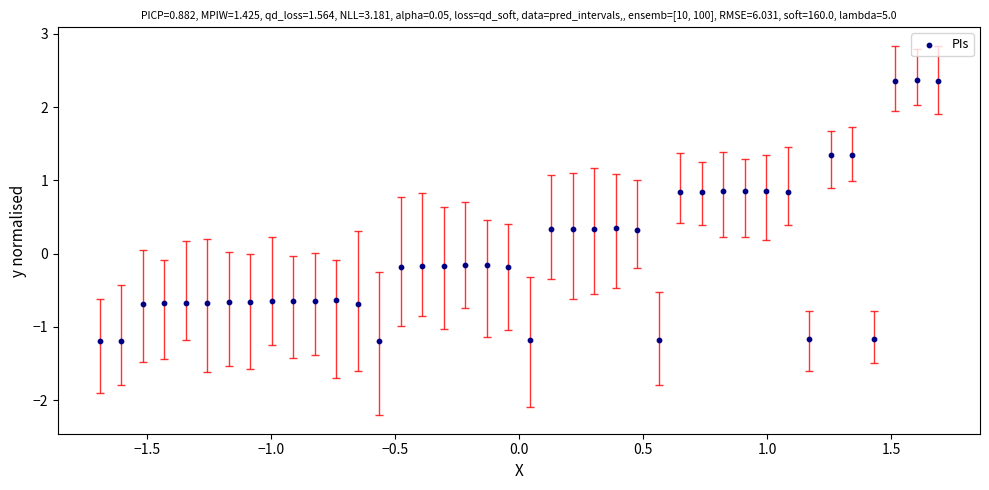

What is the range of Y values (max minus min)?

3.6